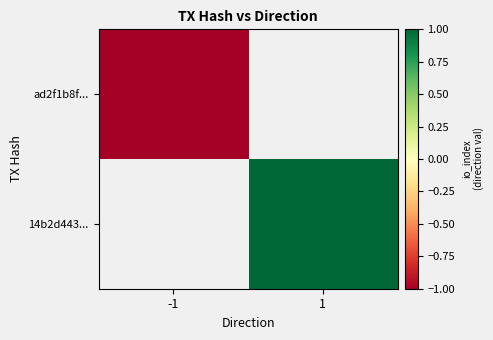

Which label corresponds to the smallest value in the chart?

-1